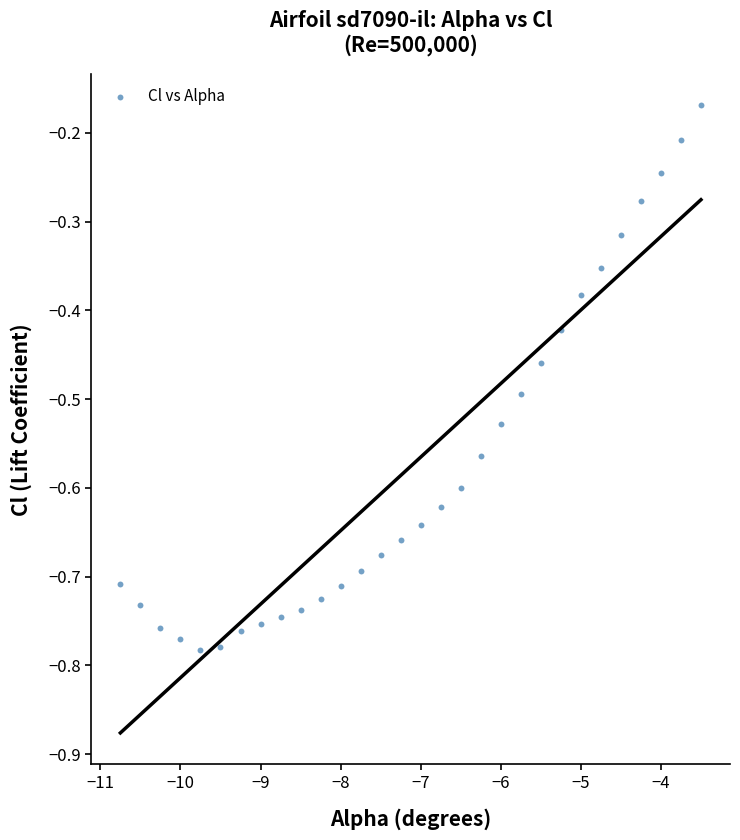

What is the range of X values (max minus min)?

7.2